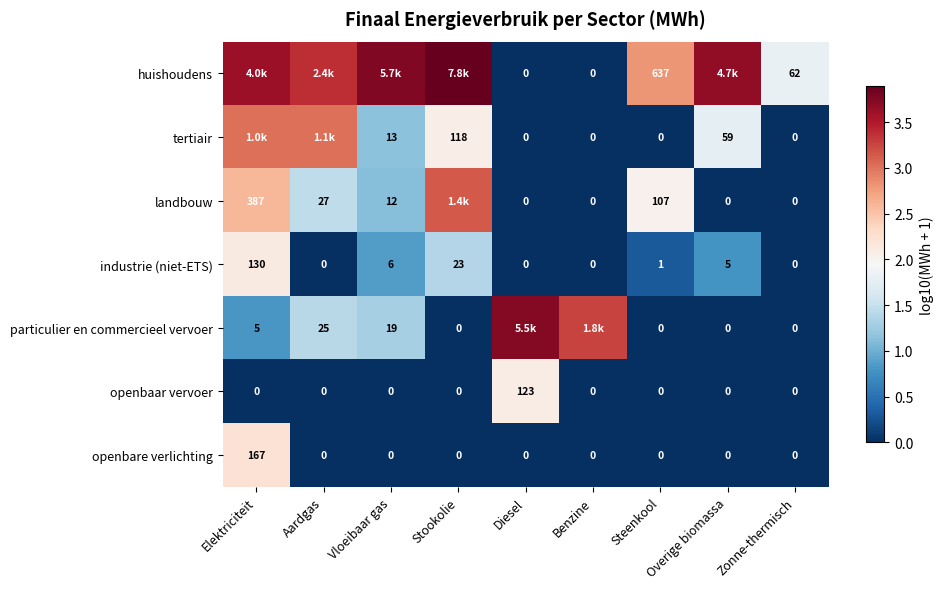

Which category has the highest value in the industrie (niet-ETS) series?

Elektriciteit